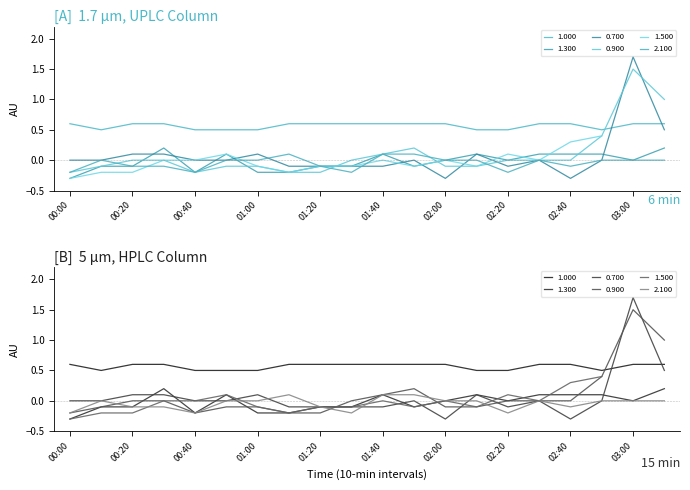

Read the 1.300 value at 02:30.

0.1